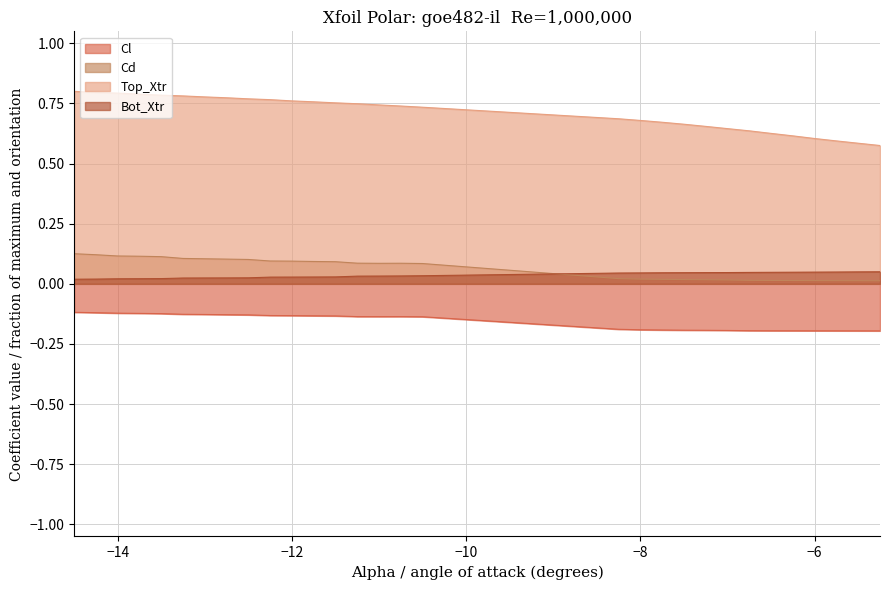

At how many categories does at least one series exceed 0?

30